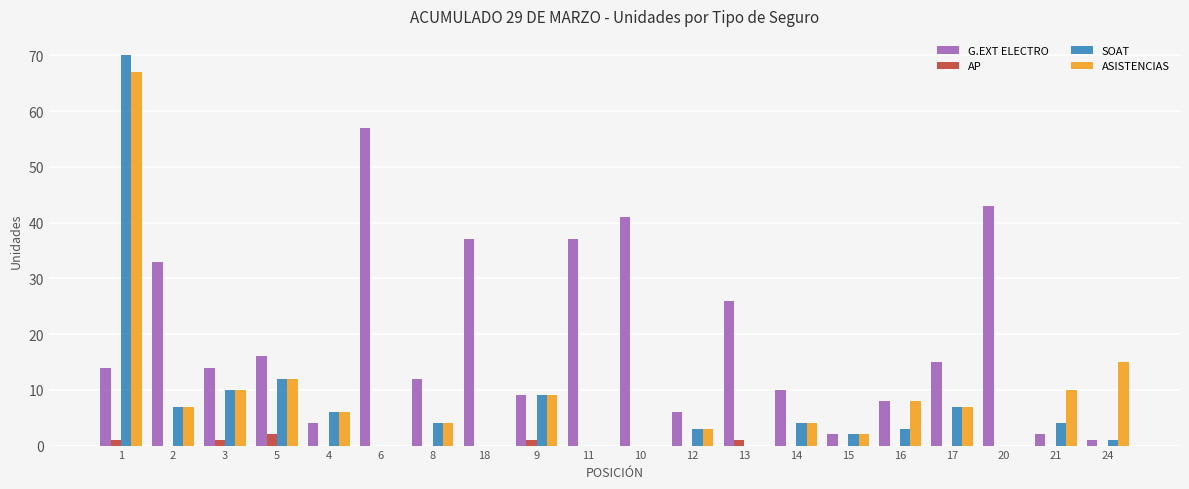

What is the maximum value shown in the chart?

70